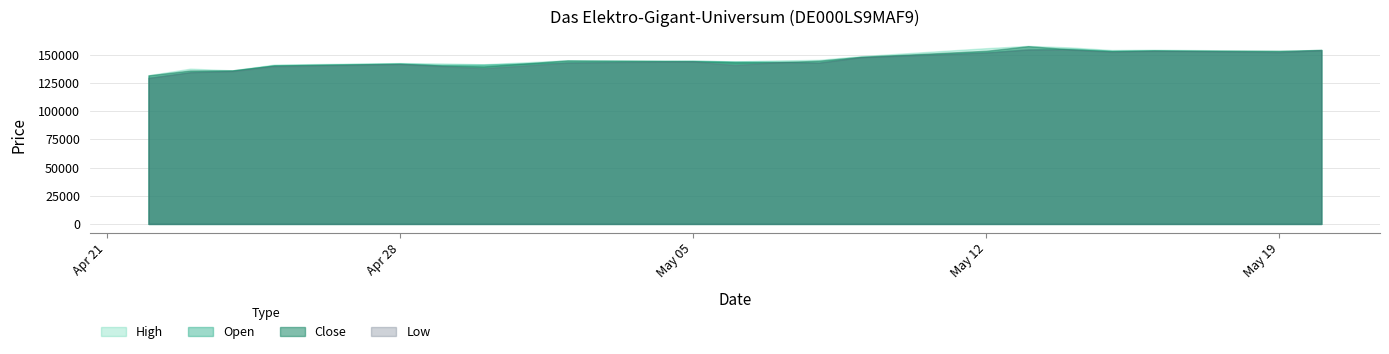

True or false: High and Low intersect in this chart.

False